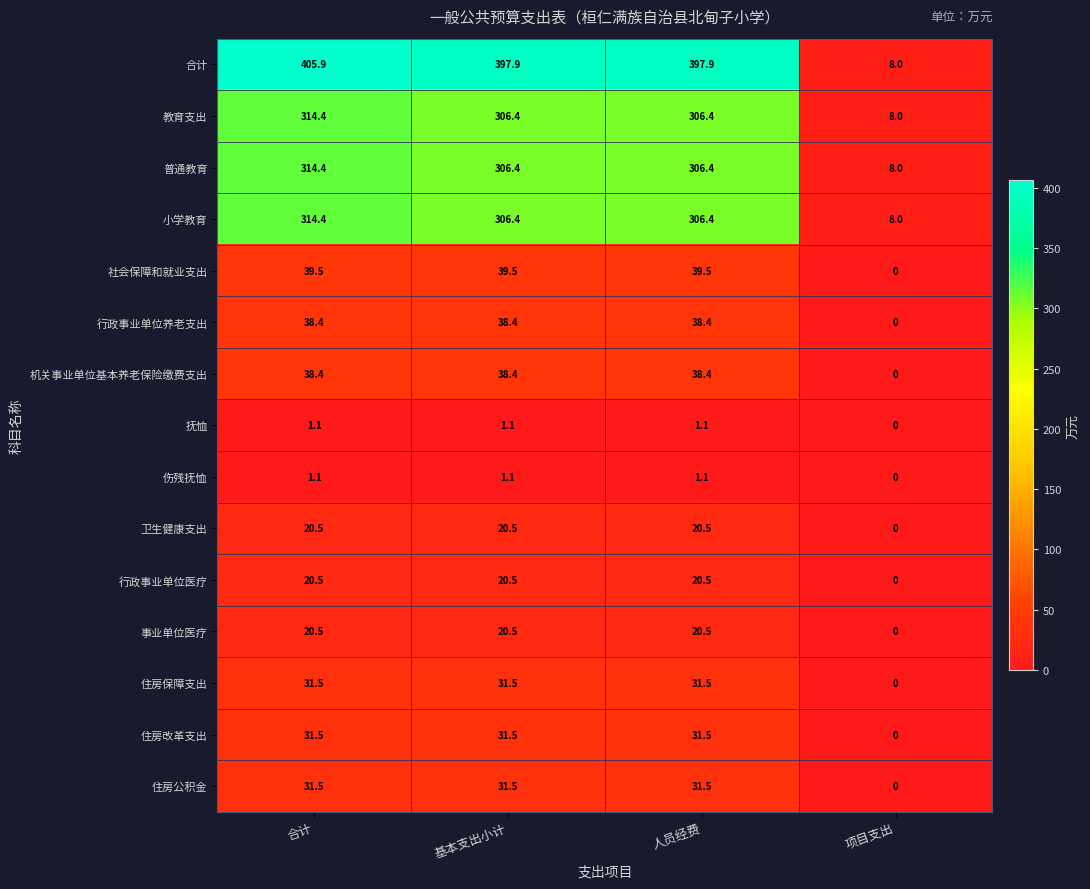

The value of 伤残抚恤 at 项目支出 is 0.7. True or false?

False